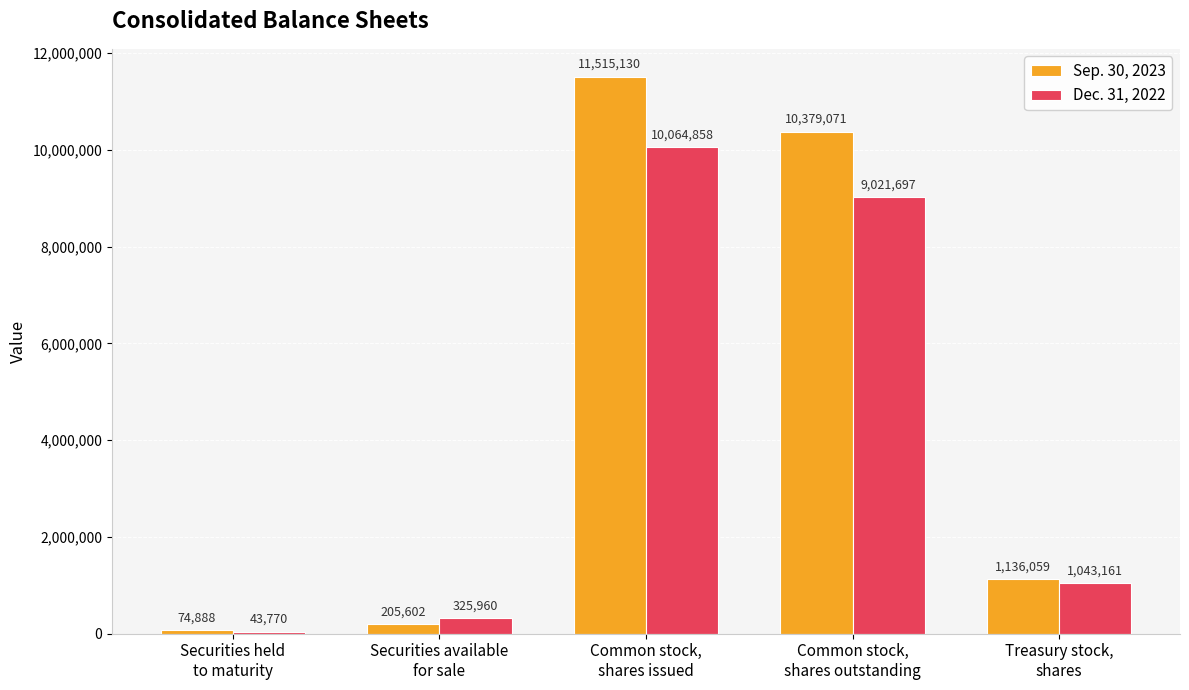

What is the label of the 3rd bar from the left?

Common stock,
shares issued